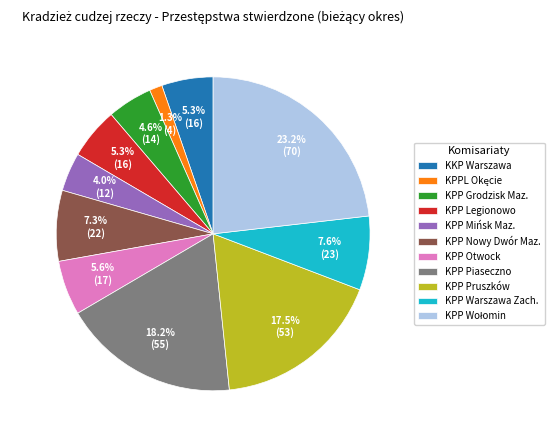

Does KPP Otwock represent more than half of the total?

No